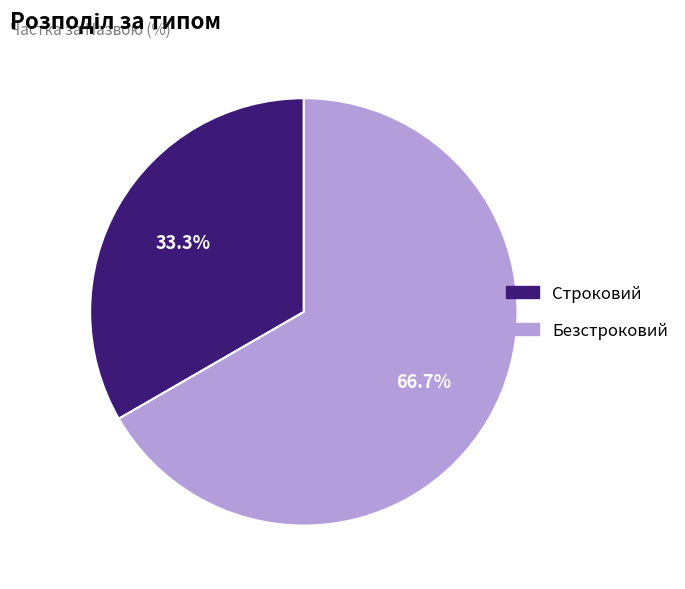

How many slices are in this pie chart?

2